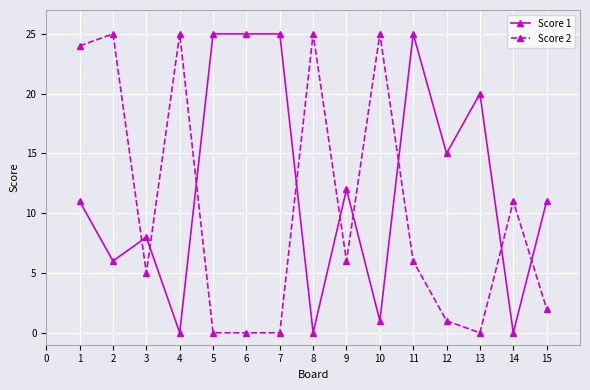

What is the value of the Score 1 point at the 1st from the left?

11